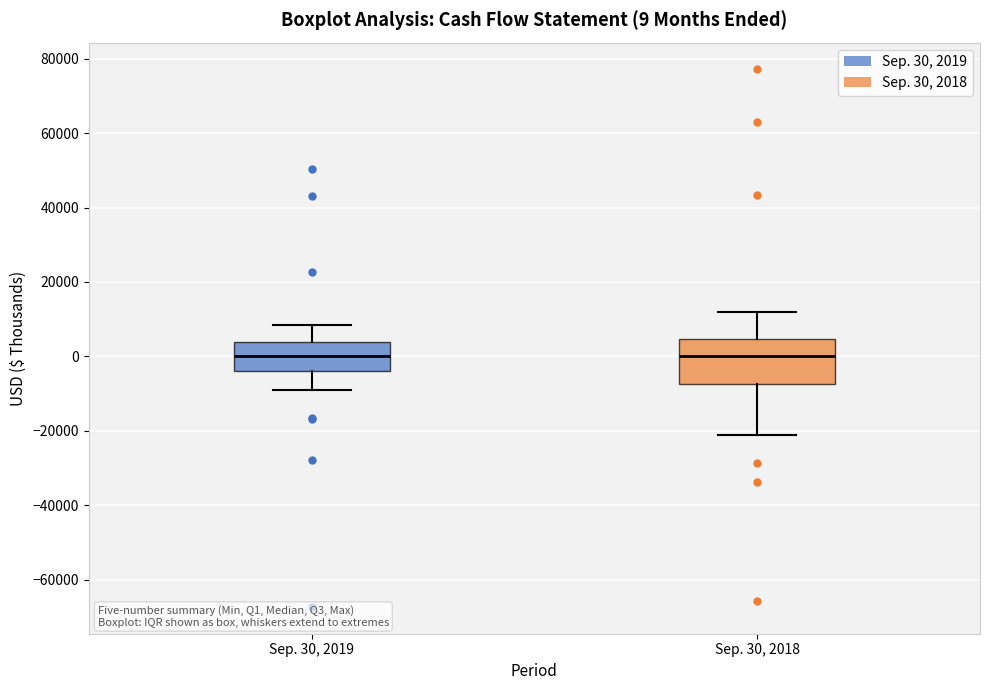

Which box is the tallest, from its lower edge to its upper edge?

Sep. 30, 2018